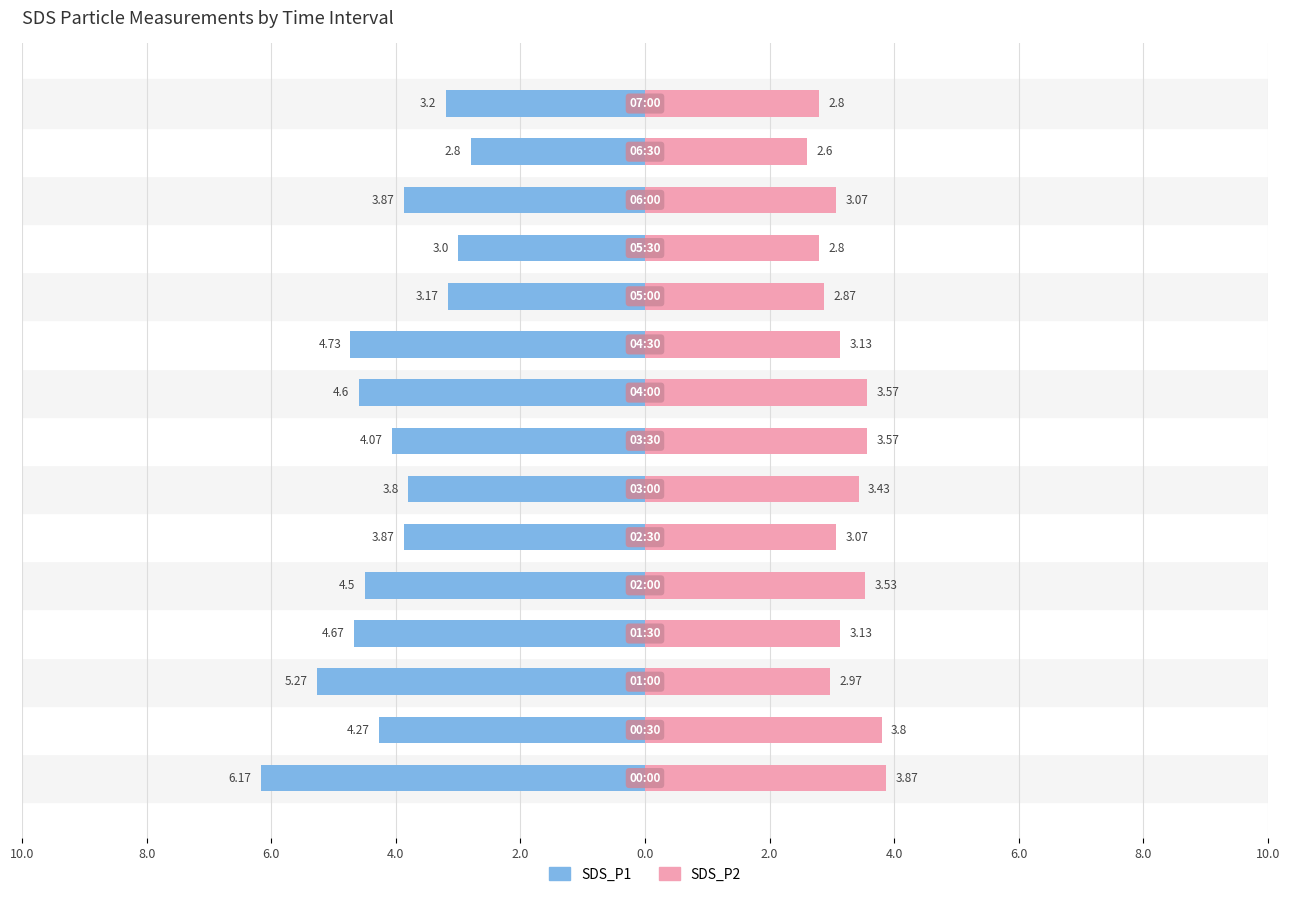

Which series changed the most between 2.0 and 8.0?

SDS_P1